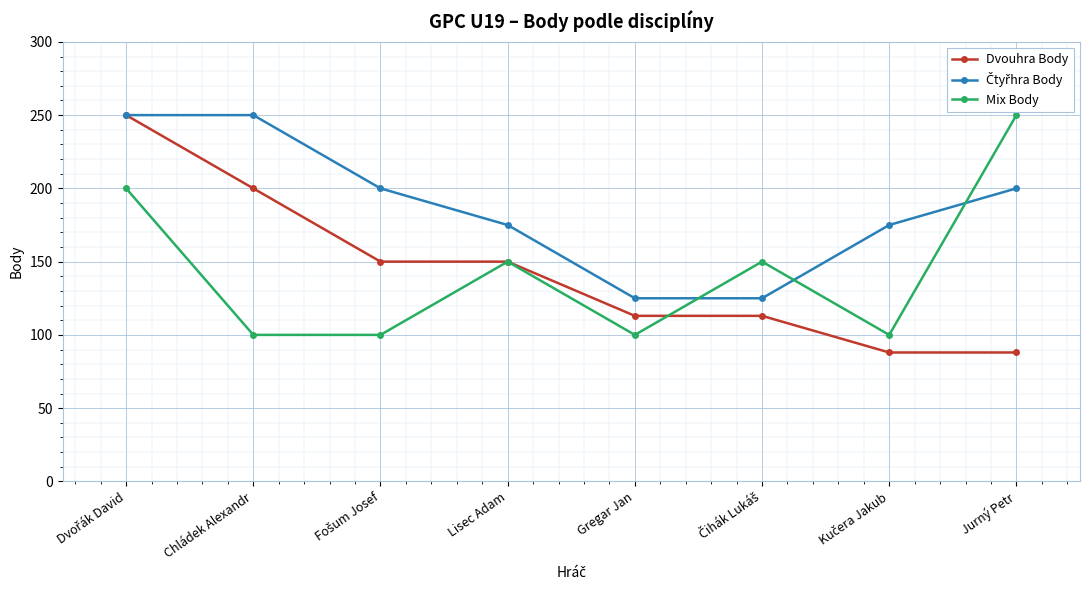

At how many categories does at least one series exceed 137?

7